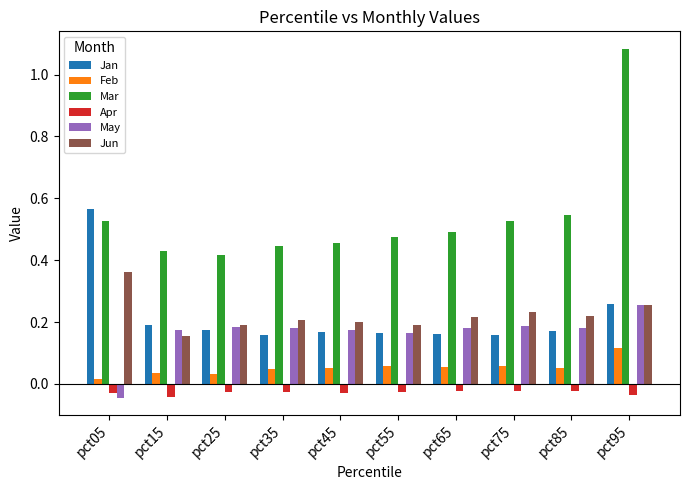

Which series has the widest spread of values?

Mar